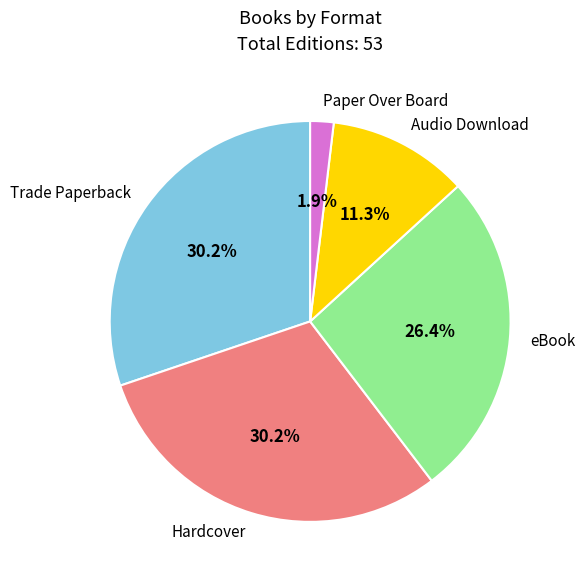

To the nearest percent, what portion does Paper Over Board represent?

2%